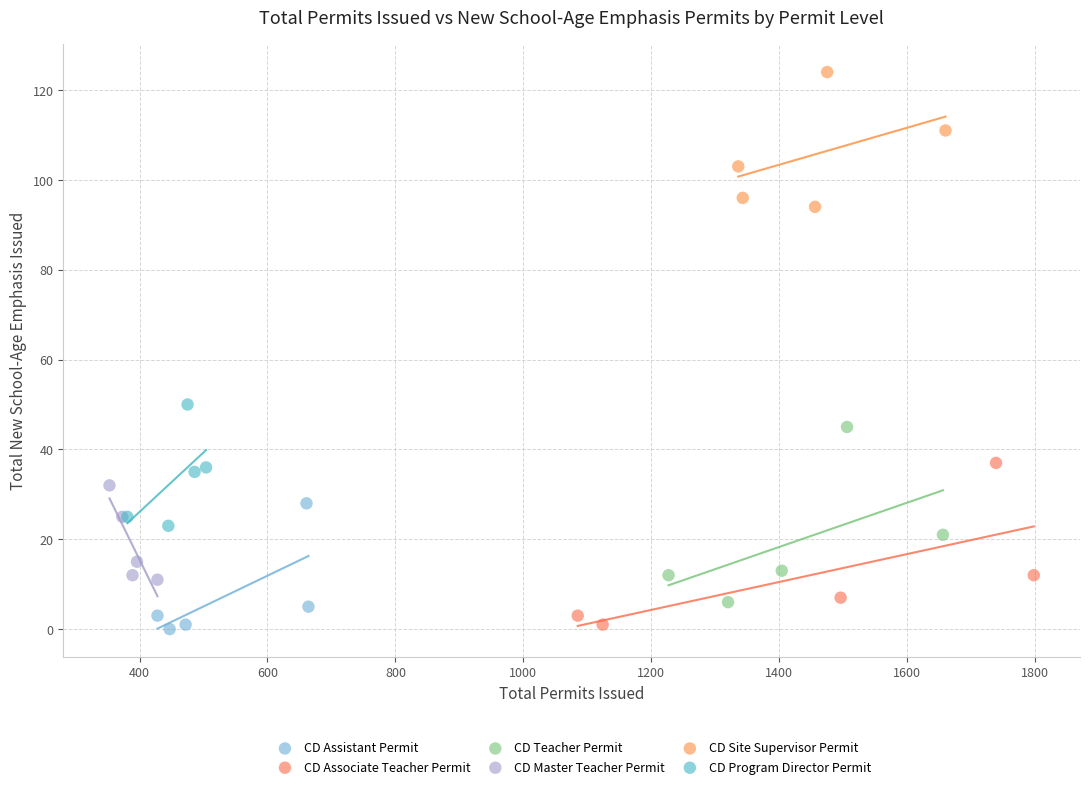

What are all the series names shown in the legend?

CD Assistant Permit, CD Associate Teacher Permit, CD Teacher Permit, CD Master Teacher Permit, CD Site Supervisor Permit, CD Program Director Permit